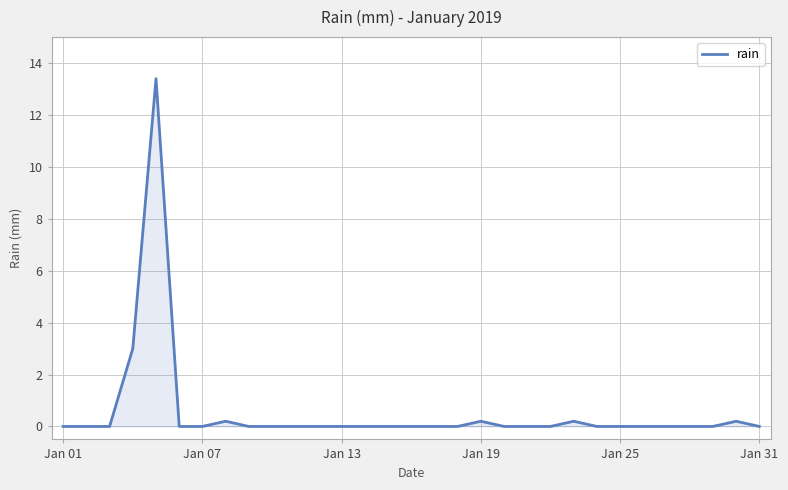

What is the greatest value displayed?

13.4